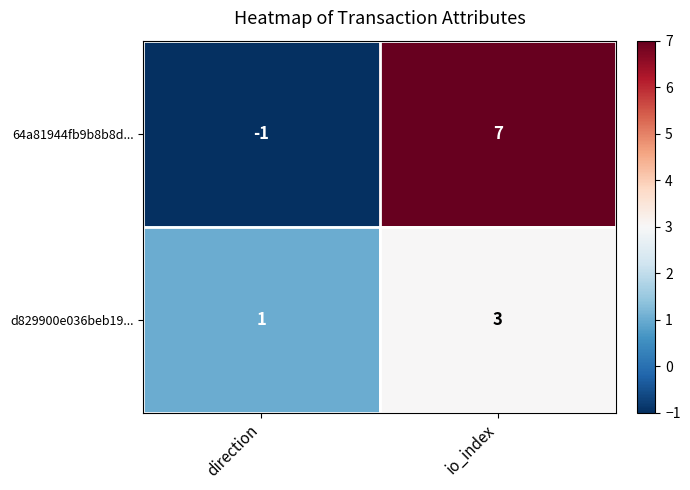

At io_index, list the series in order from largest to smallest.

64a81944fb9b8b8d..., d829900e036beb19...